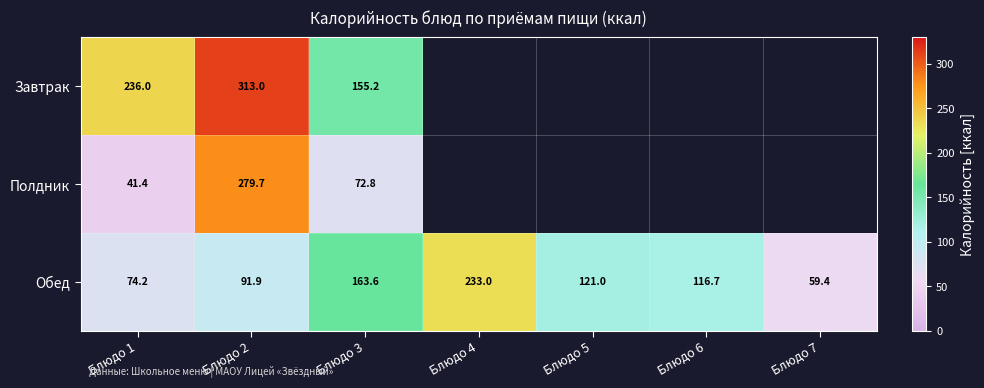

At how many categories does at least one series exceed 216?

3